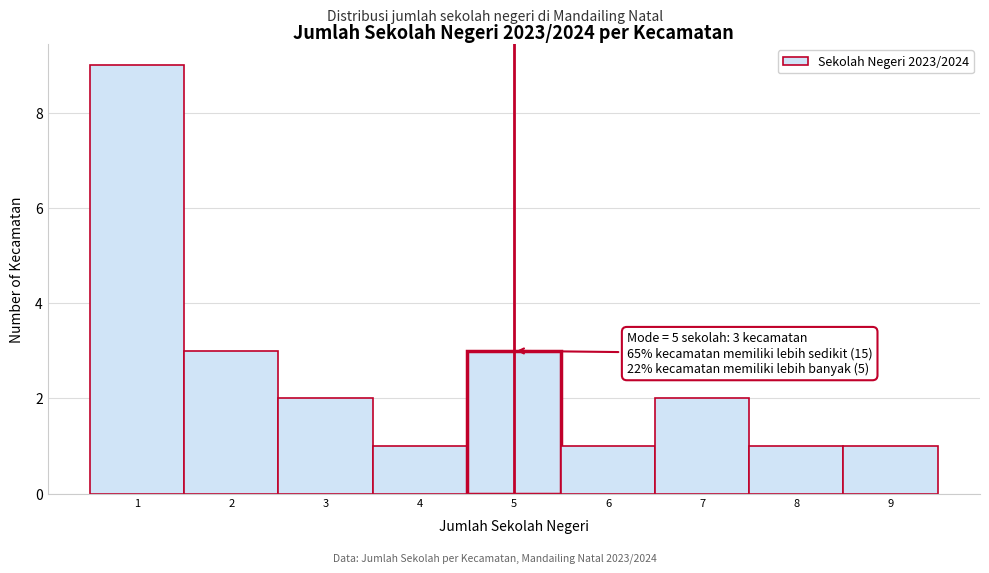

Over which range of the x-axis is the bar tallest?

0.5 to 1.5